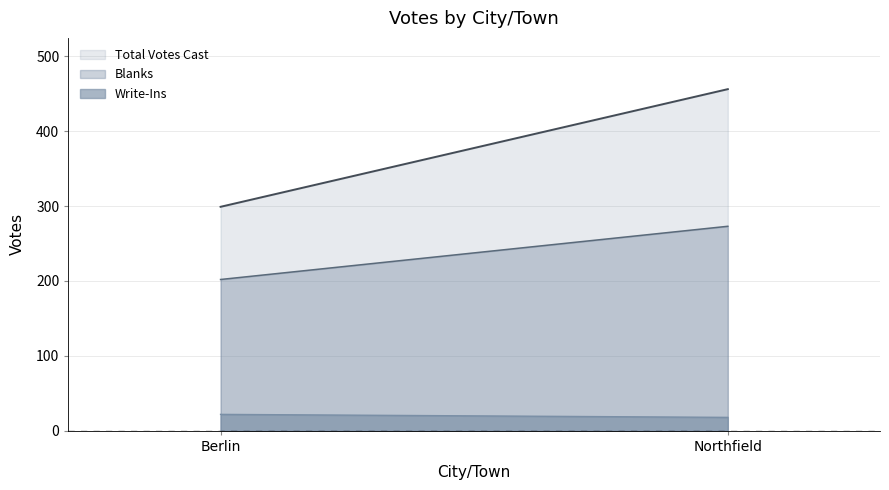

Between Berlin and Northfield, which series saw the biggest shift?

Total Votes Cast